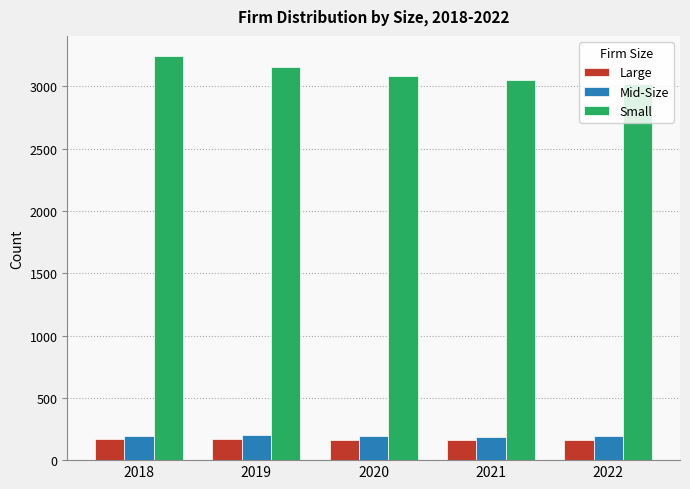

What is the value of the Mid-Size bar at the 3rd from the left?

191